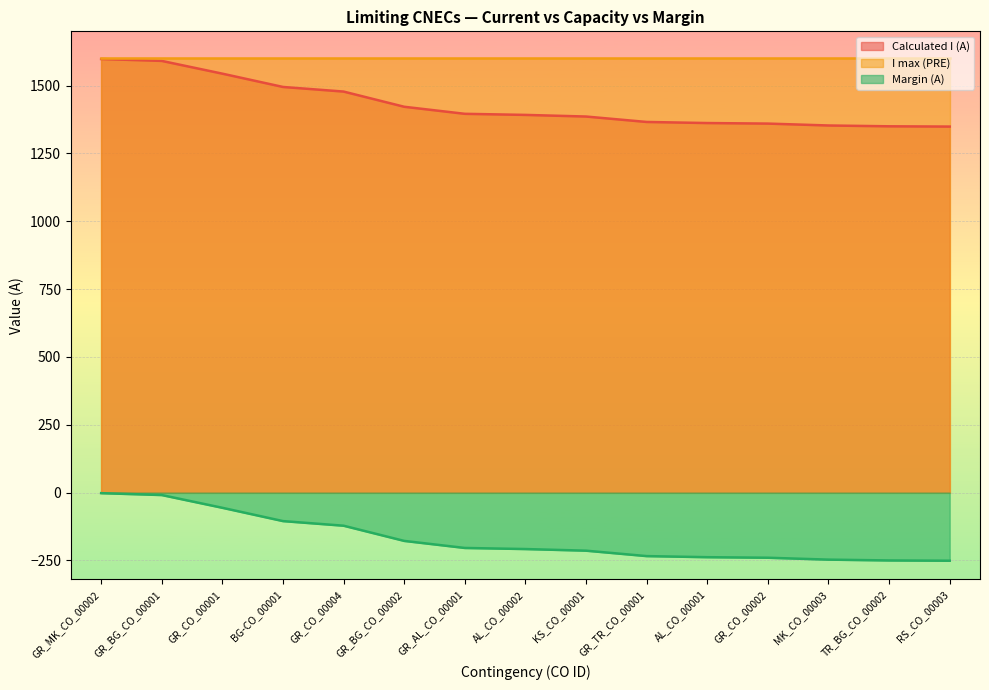

Which label corresponds to the smallest value in the chart?

RS_CO_00003